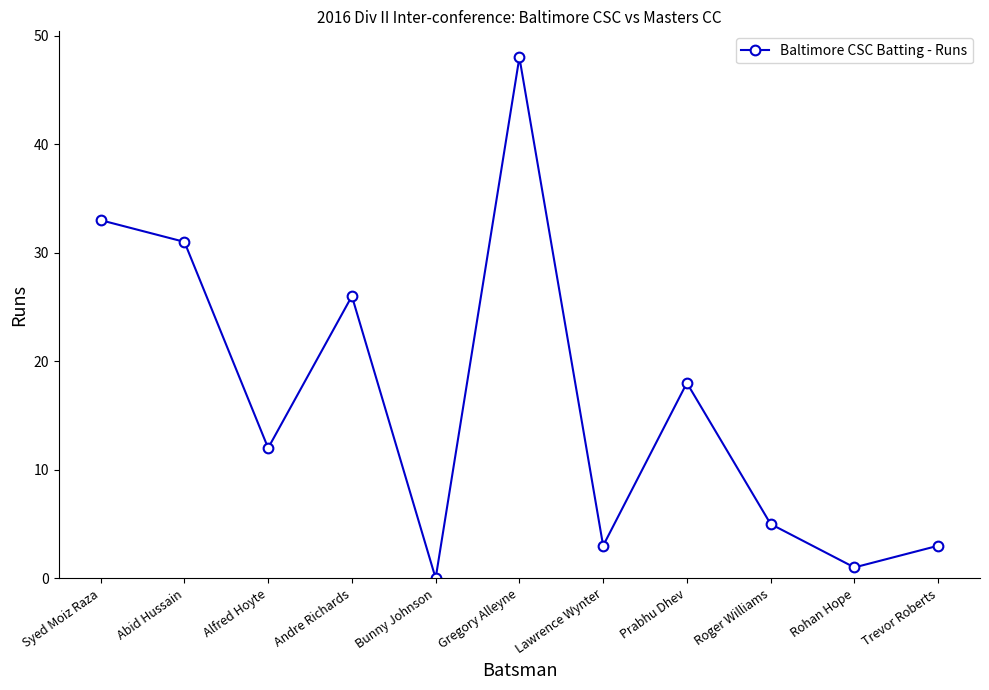

How many distinct data groups are displayed?

1